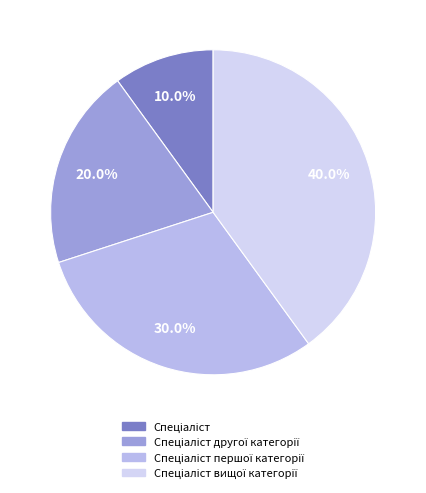

Rank the categories by value from highest to lowest.

Спеціаліст вищої категорії, Спеціаліст першої категорії, Спеціаліст другої категорії, Спеціаліст